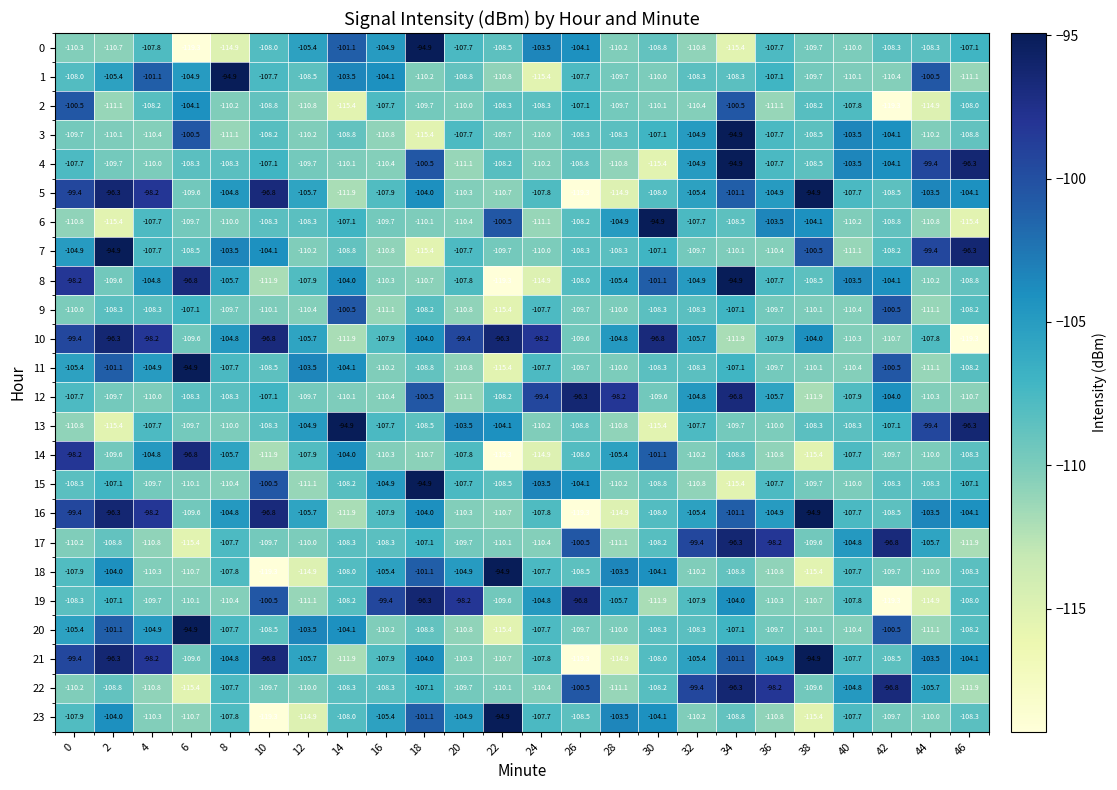

What is the maximum value shown in the chart?

-94.9